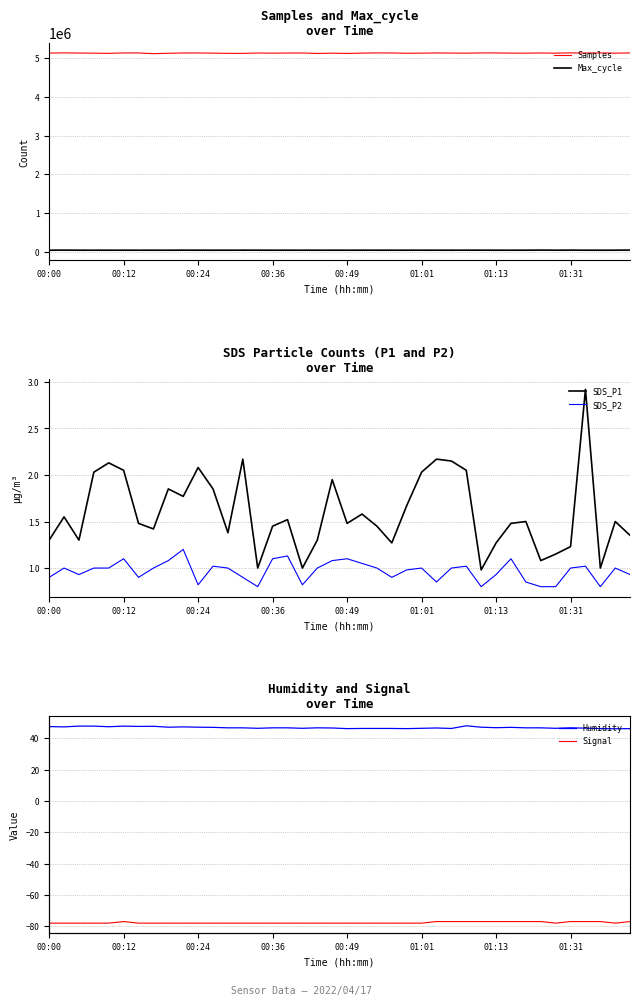

How many series are shown in this chart?

6